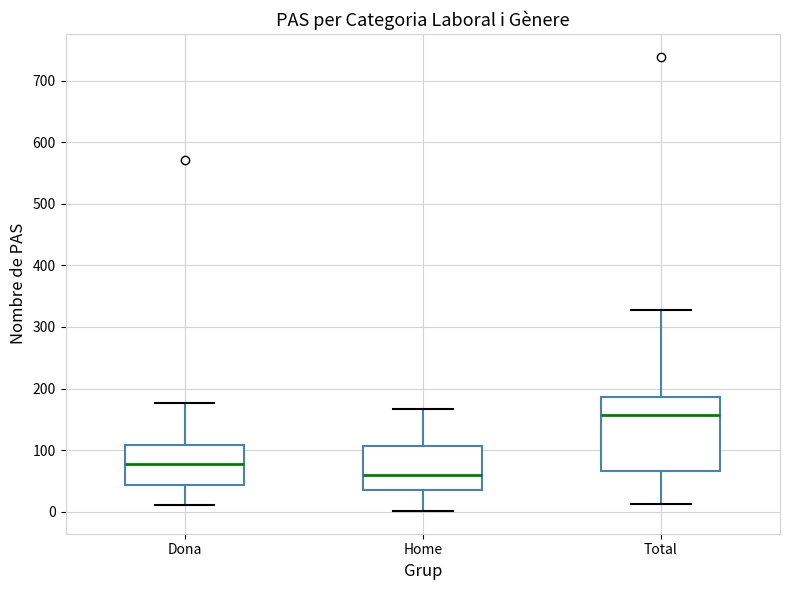

Reading left to right, read every box against the y-axis: the position of its median line, the range the box covers, and the ends of its whiskers. The values are not printed on the chart, so give them approximately, as read against the axis.

Dona: median 80, box 40 to 110, whiskers 10 to 180
Home: median 60, box 40 to 110, whiskers 0 to 170
Total: median 160, box 70 to 190, whiskers 10 to 330